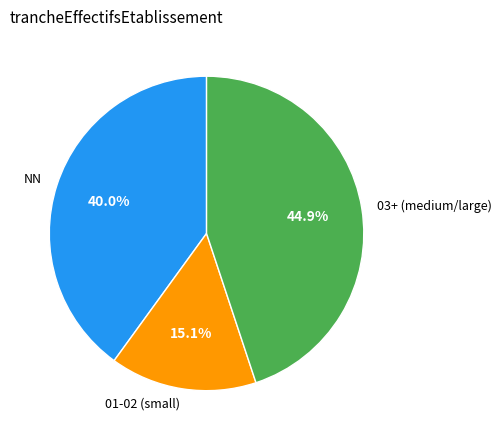

Does any single category account for the majority?

No